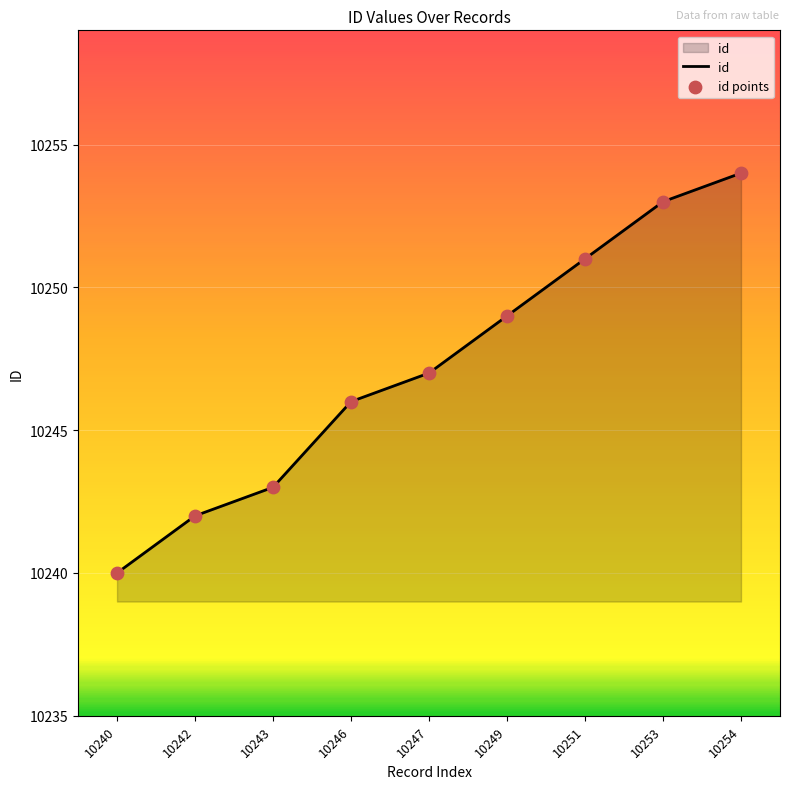

Approximately how many times larger is the value at 10254 compared to 10253?

1.0